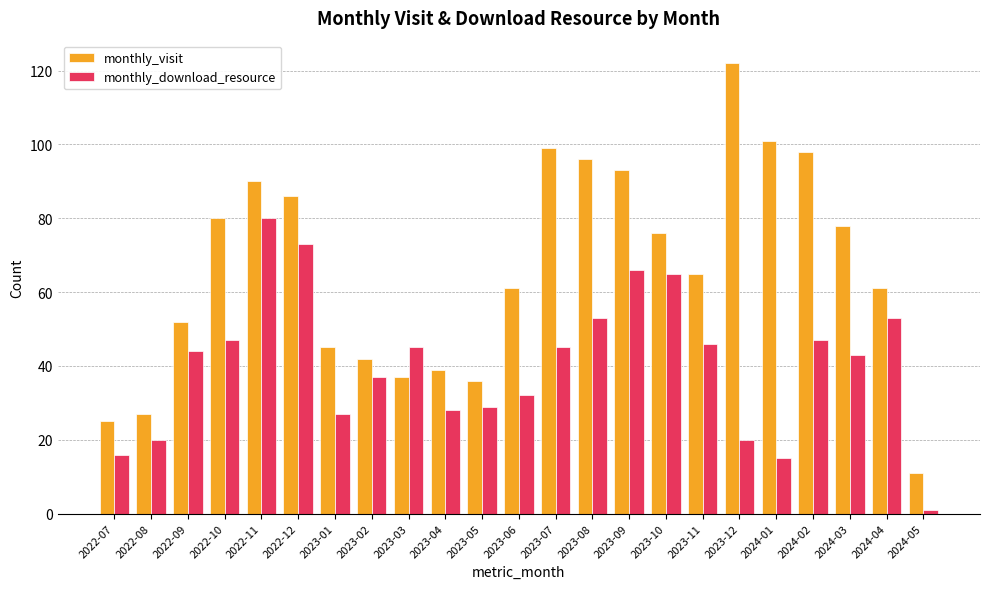

What is the smallest value displayed?

1